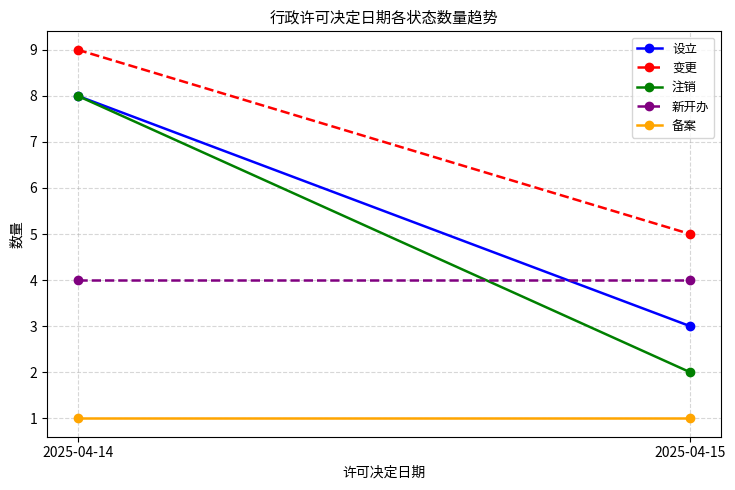

What is the total value across all series at 2025-04-14?

30